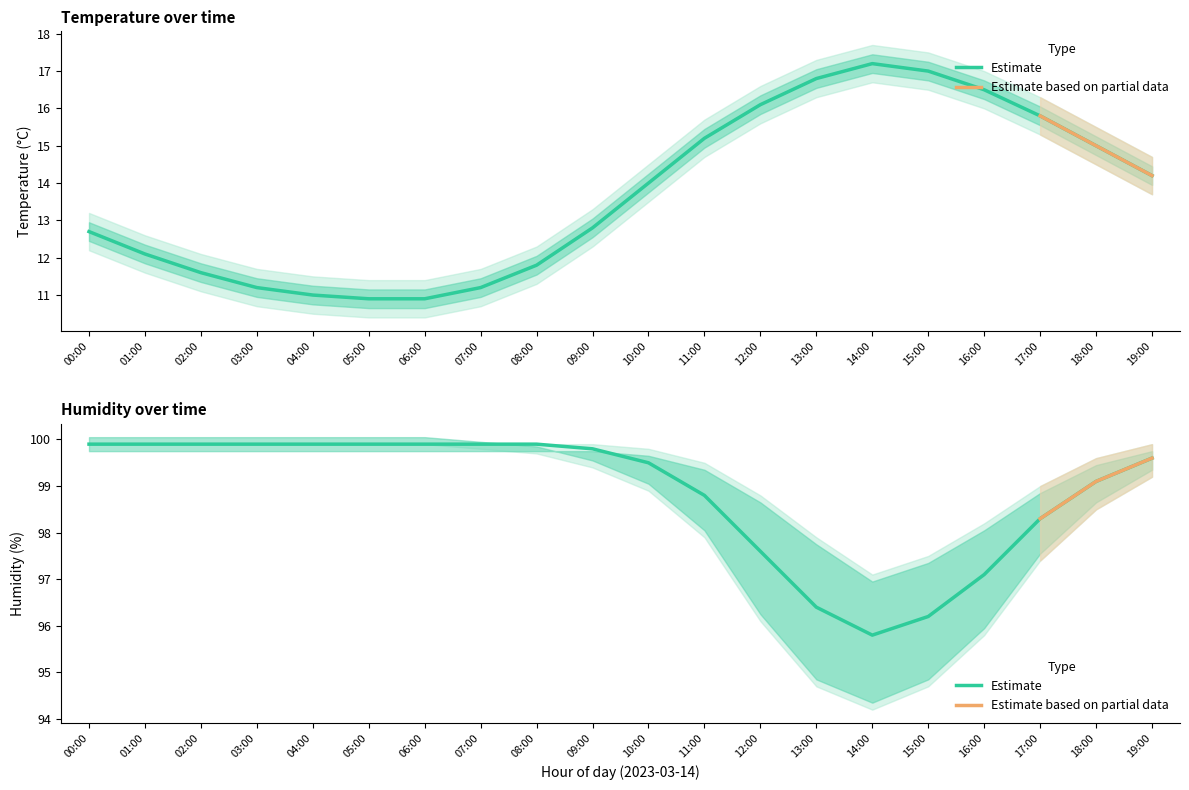

What is the smallest value displayed?

10.4